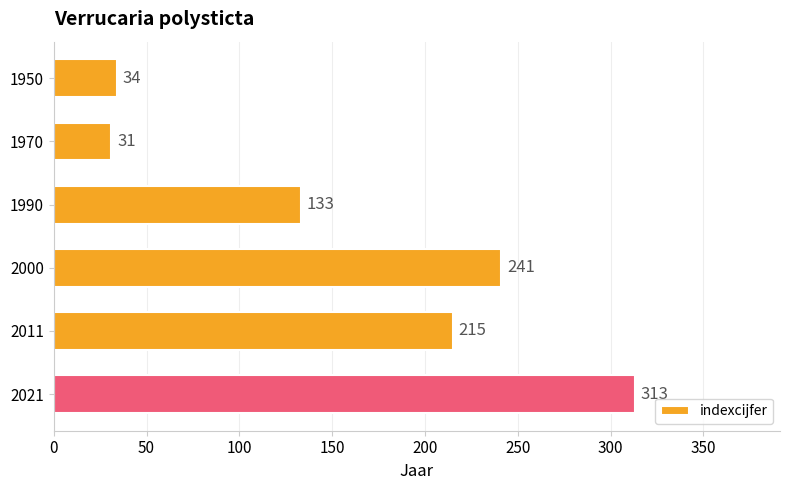

What is the minimum value shown in the chart?

31